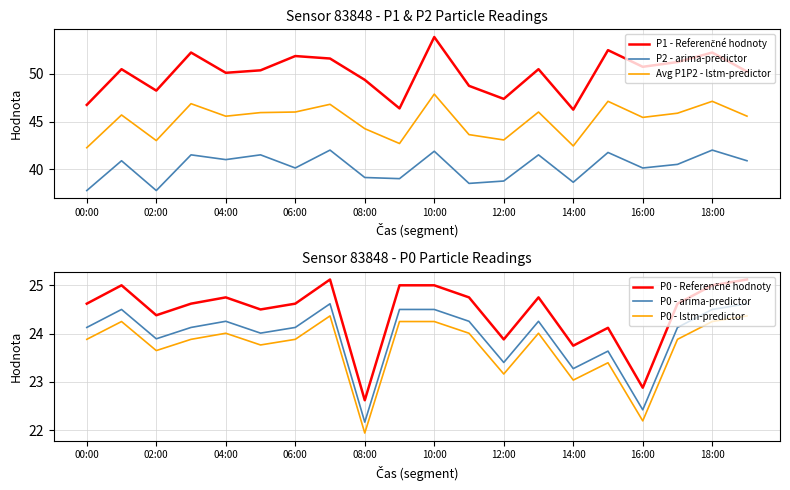

True or false: P0 - arima-predictor has a value of 22.2 at 08:00.

True